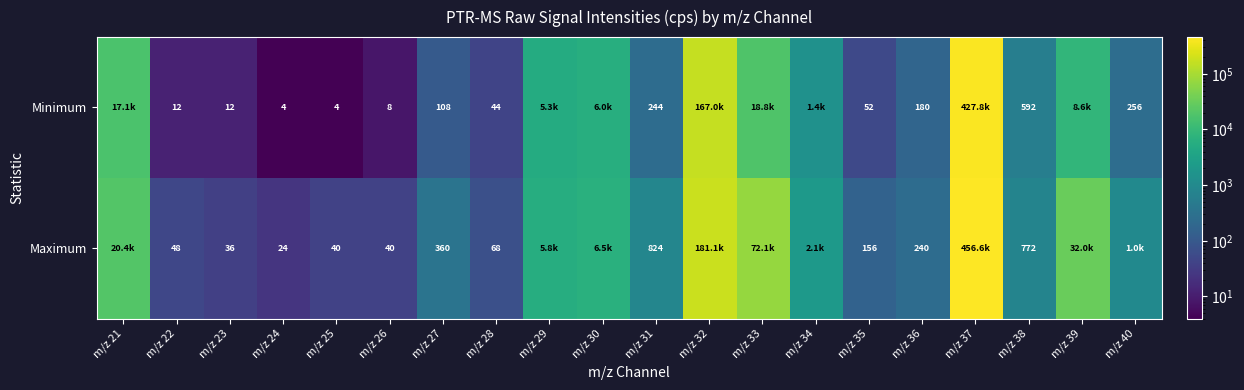

Rank the series at m/z 36 from highest to lowest value.

Maximum, Minimum